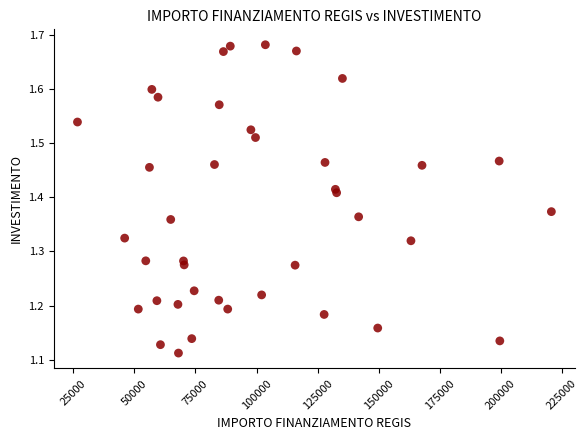

What is the range of Y values (max minus min)?

0.6